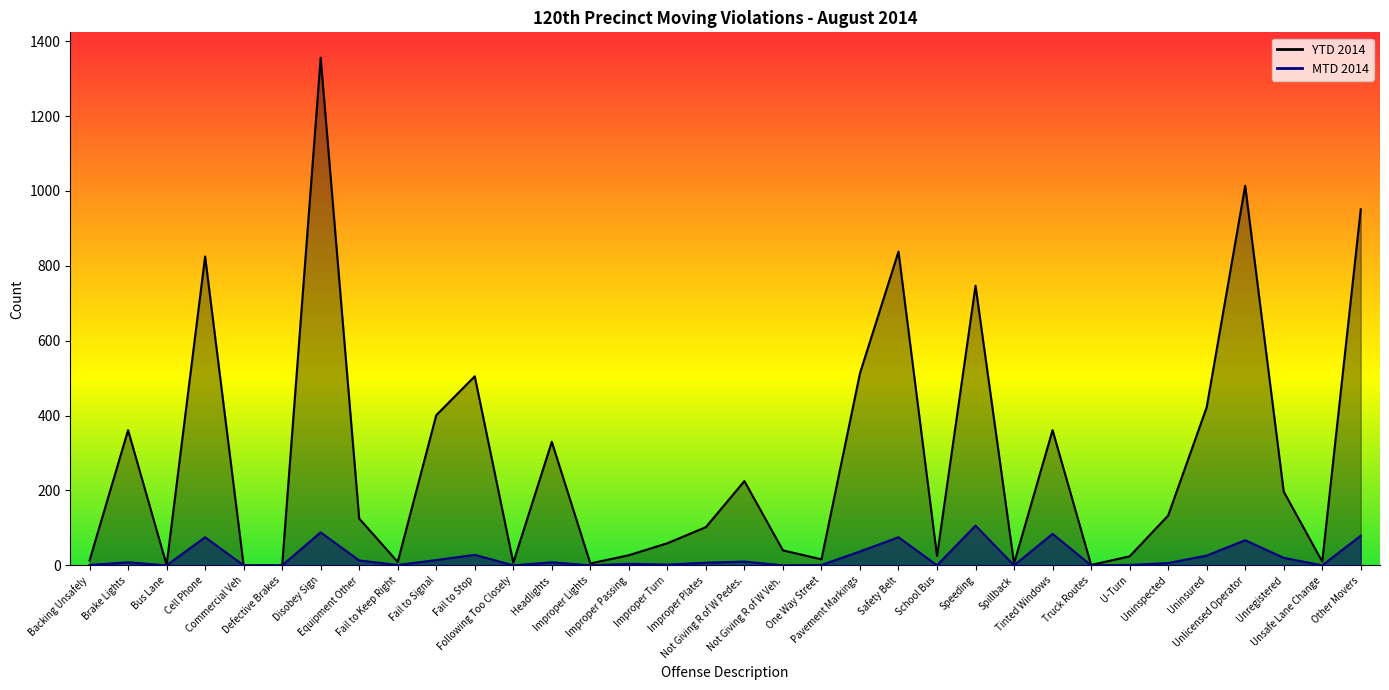

What is the total value across all series at Tinted Windows?

445